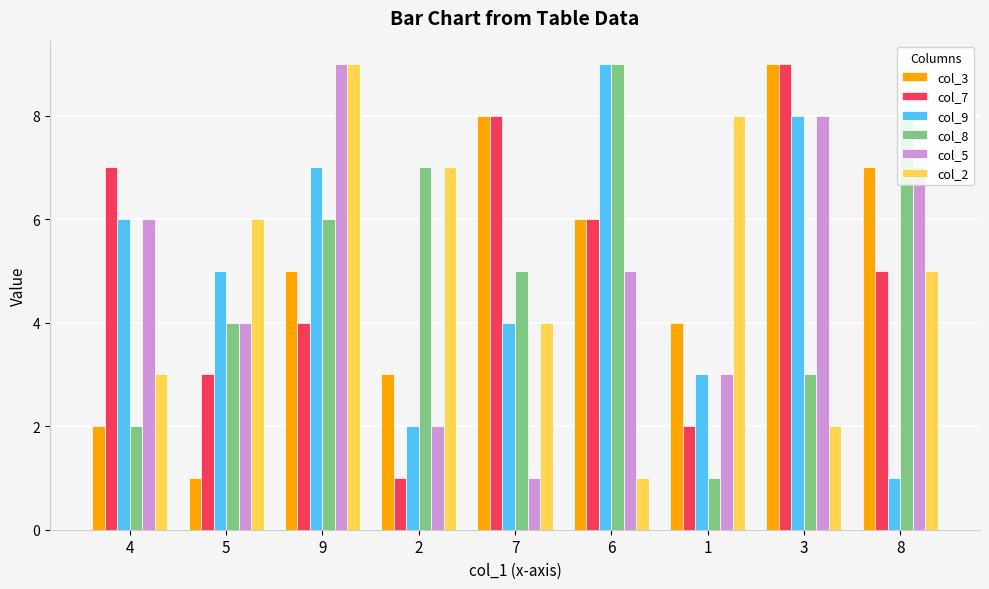

At which label does col_9 reach its peak?

6